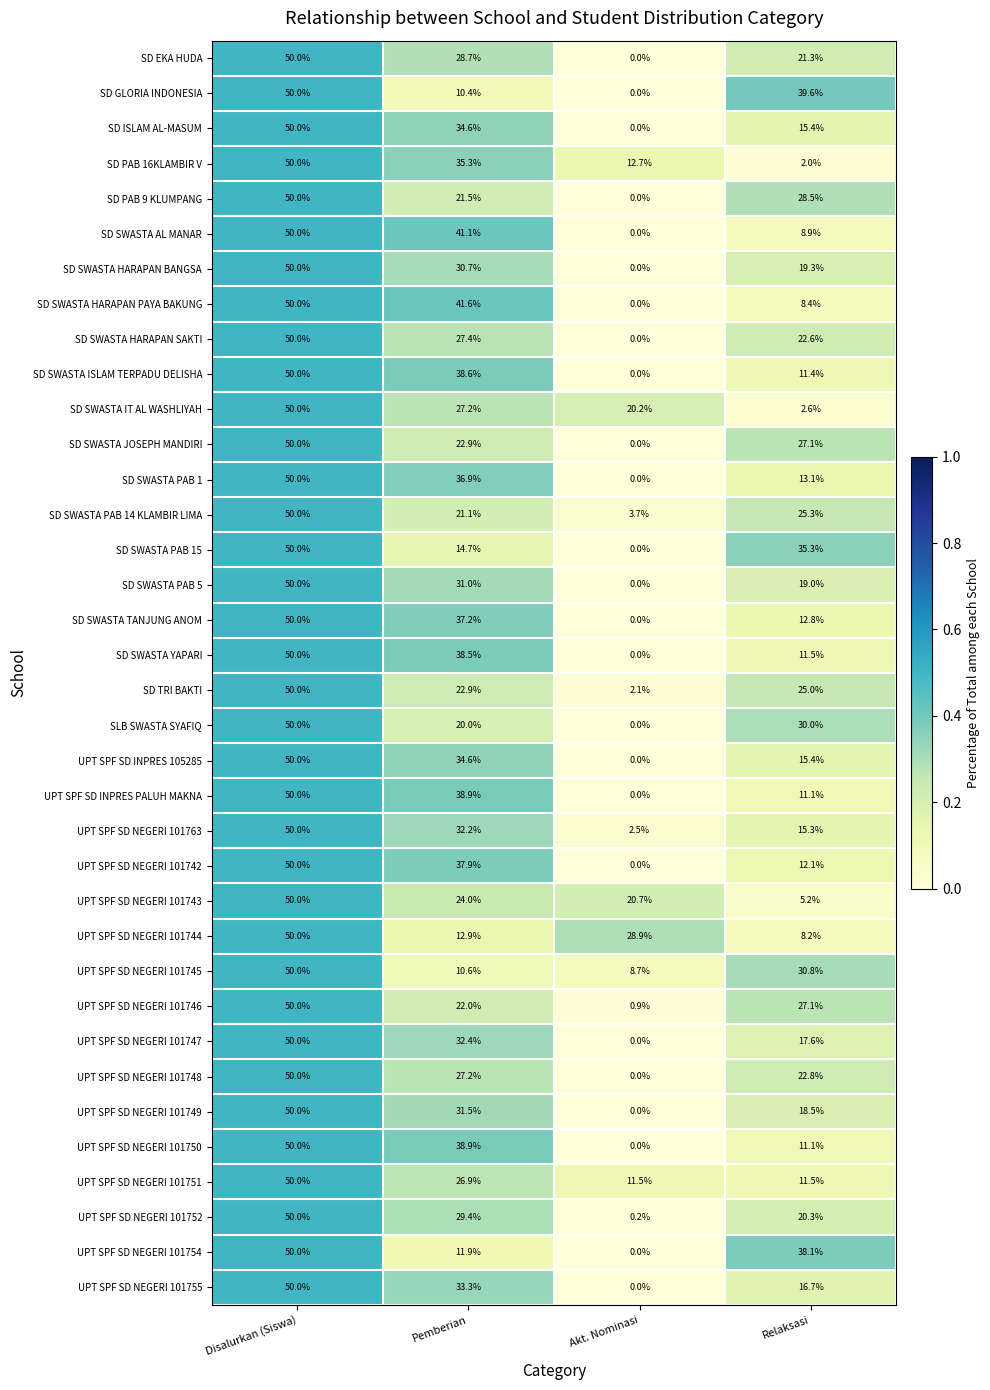

At which category is the sum across all series the highest?

Disalurkan (Siswa)